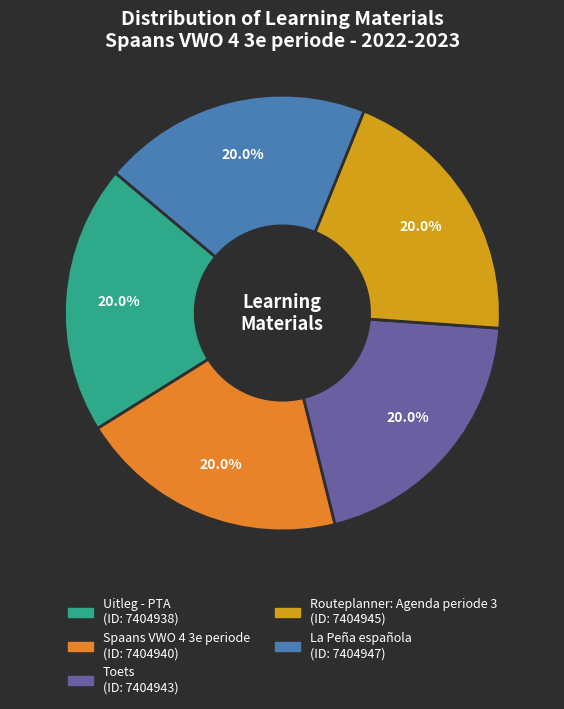

Is it true that Toets is 13% of the pie?

False